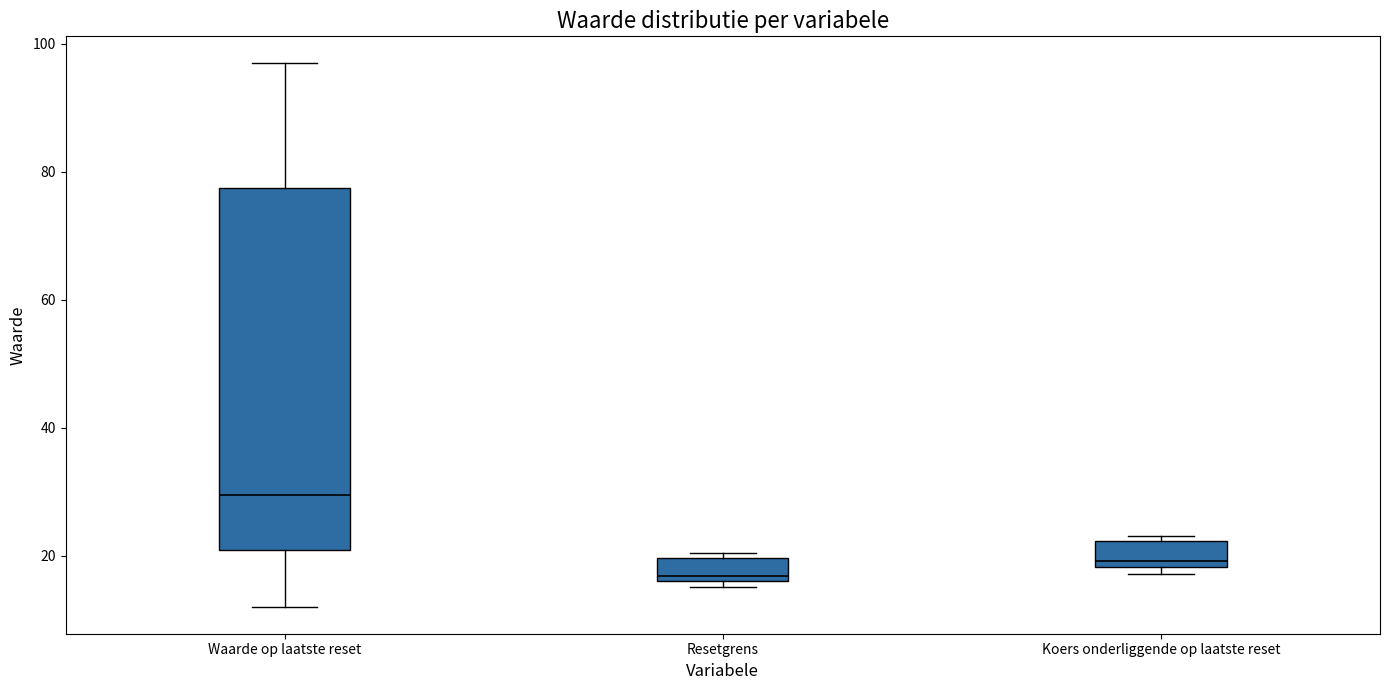

Reading left to right, transcribe this box plot: for each box, give where its median line is, the range the box spans, and where its two whiskers end, as read against the y-axis. The values are not printed on the chart, so give them approximately, as read against the axis.

Waarde op laatste reset: median 30, box 20 to 78, whiskers 12 to 96
Resetgrens: median 16 (just above the box's lower edge), box 16 to 20, whiskers 16 (just below the box's lower edge) to 20 (just above the box's upper edge)
Koers onderliggende op laatste reset: median 20, box 18 to 22, whiskers 18 (just below the box's lower edge) to 24